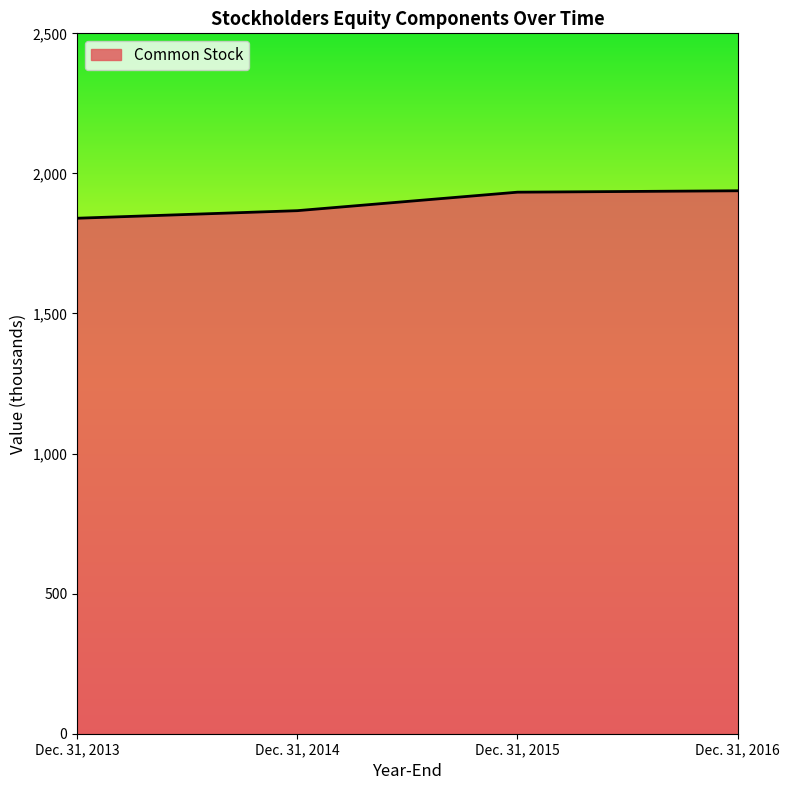

What is the difference between the maximum and minimum values?

98